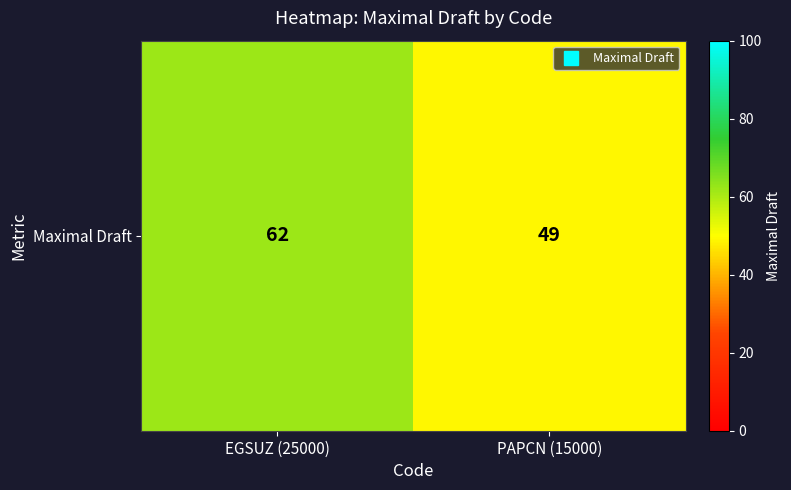

What is the difference between the values at EGSUZ (25000) and PAPCN (15000)?

13